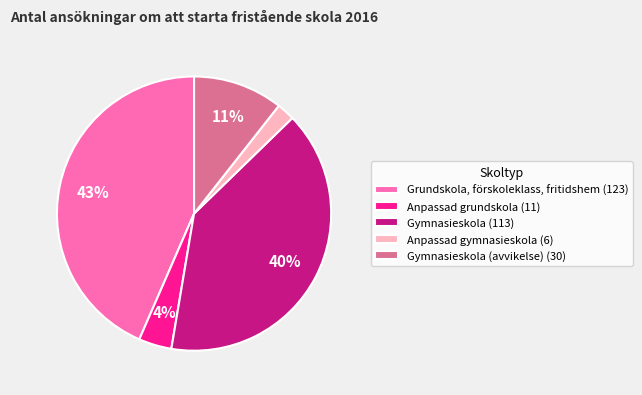

Which has a higher value, Gymnasieskola (avvikelse) (30) or Gymnasieskola (113)?

Gymnasieskola (113)